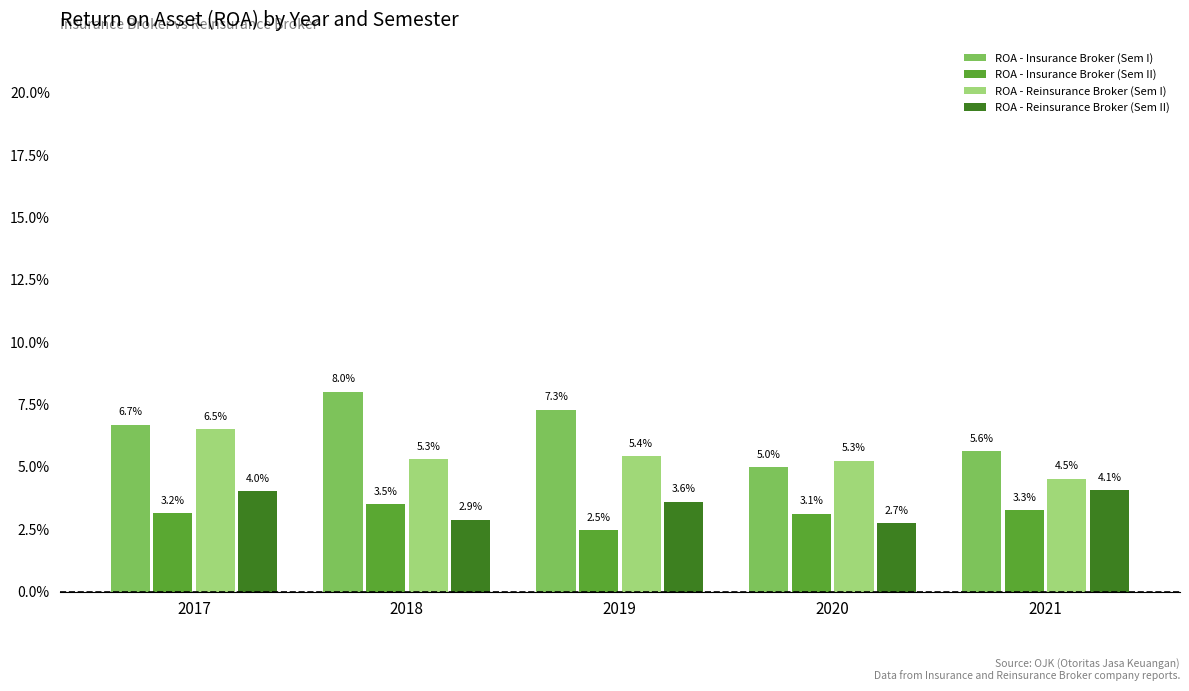

At which category is the sum across all series the highest?

2017